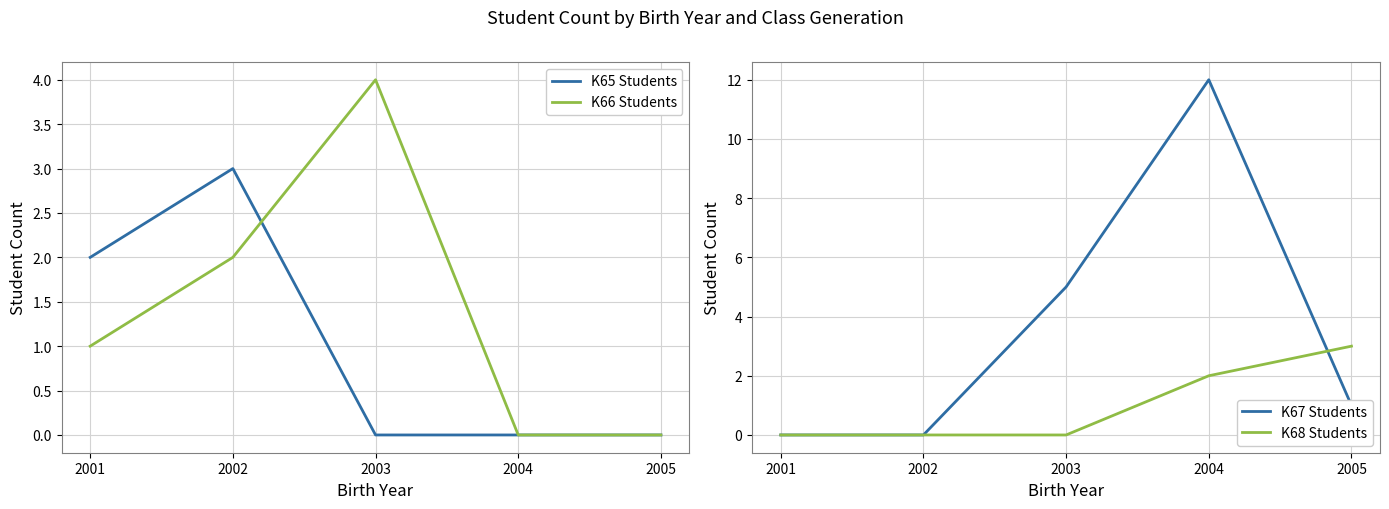

How many K65 Students values are between 0 and 2?

4